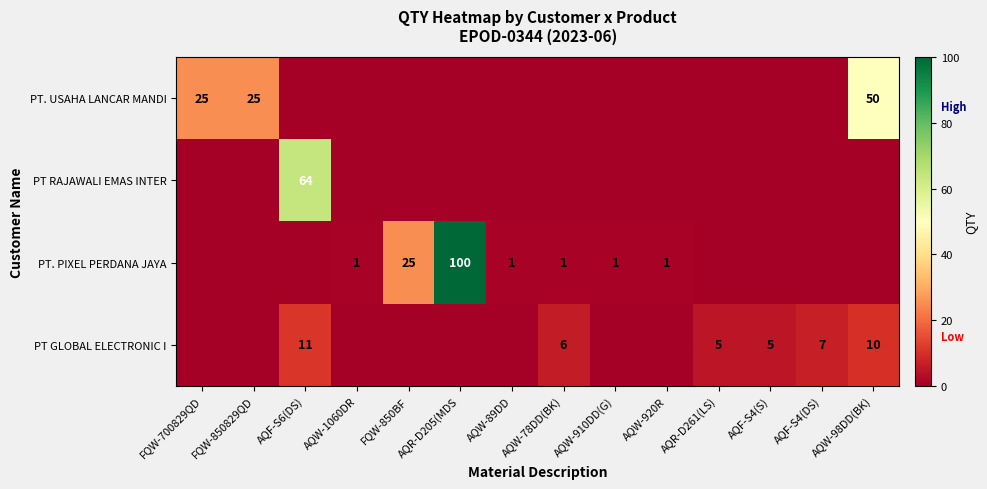

At how many categories does at least one series exceed 12?

6